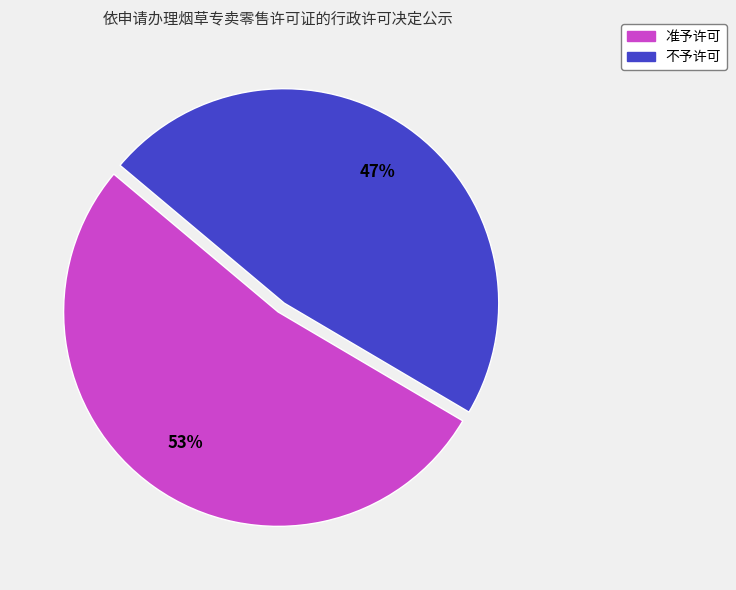

What is the smallest slice in the pie chart?

不予许可